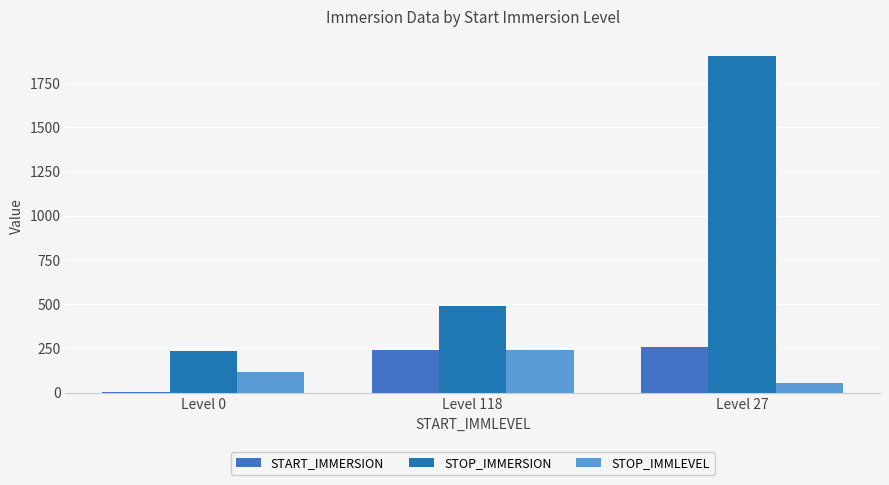

What is the greatest value displayed?

1900.1